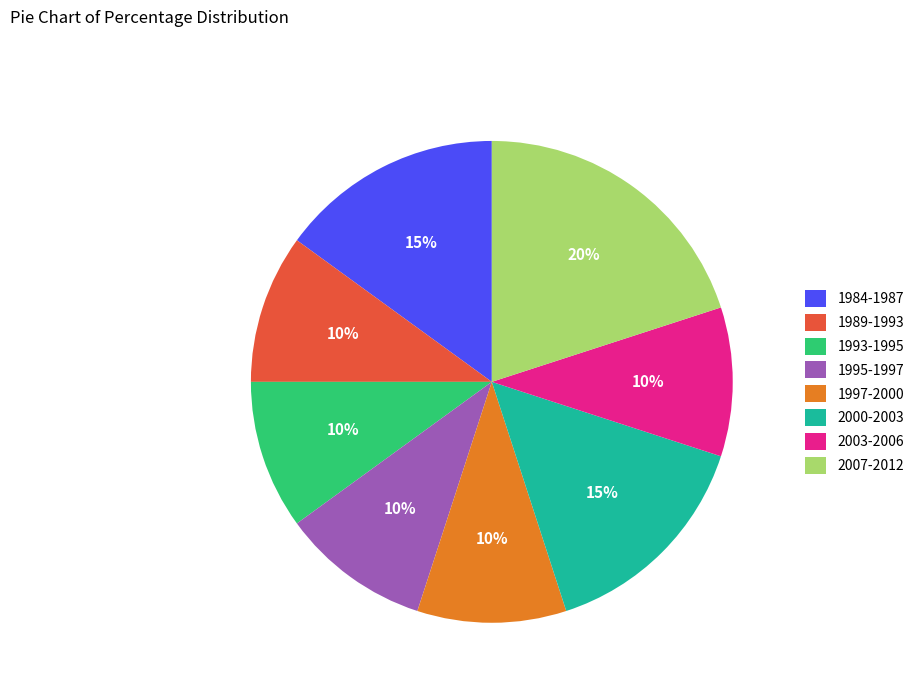

Which has a higher value, 2007-2012 or 2000-2003?

2007-2012